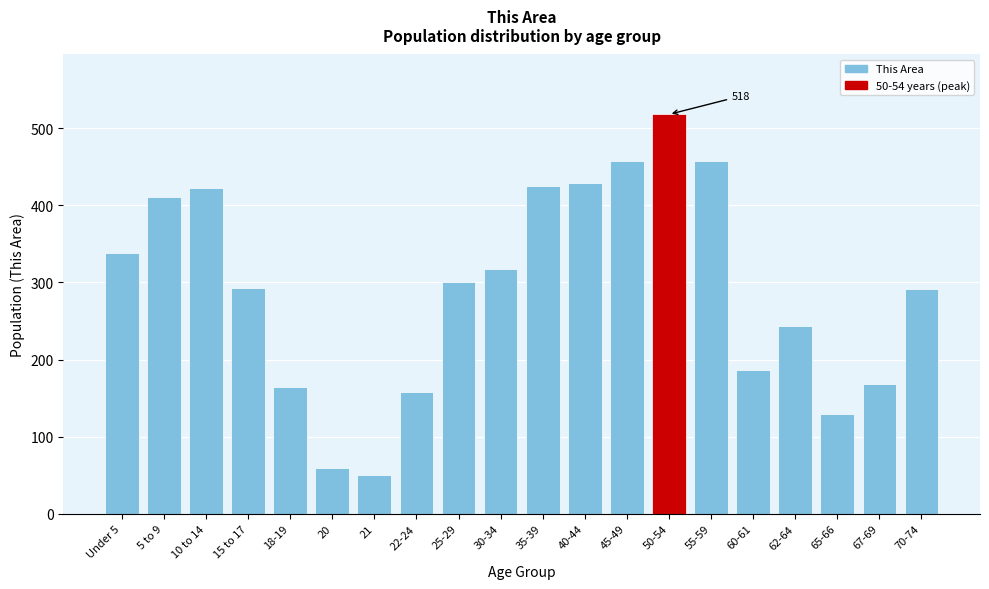

Which has a higher value, 20 or 30-34?

30-34